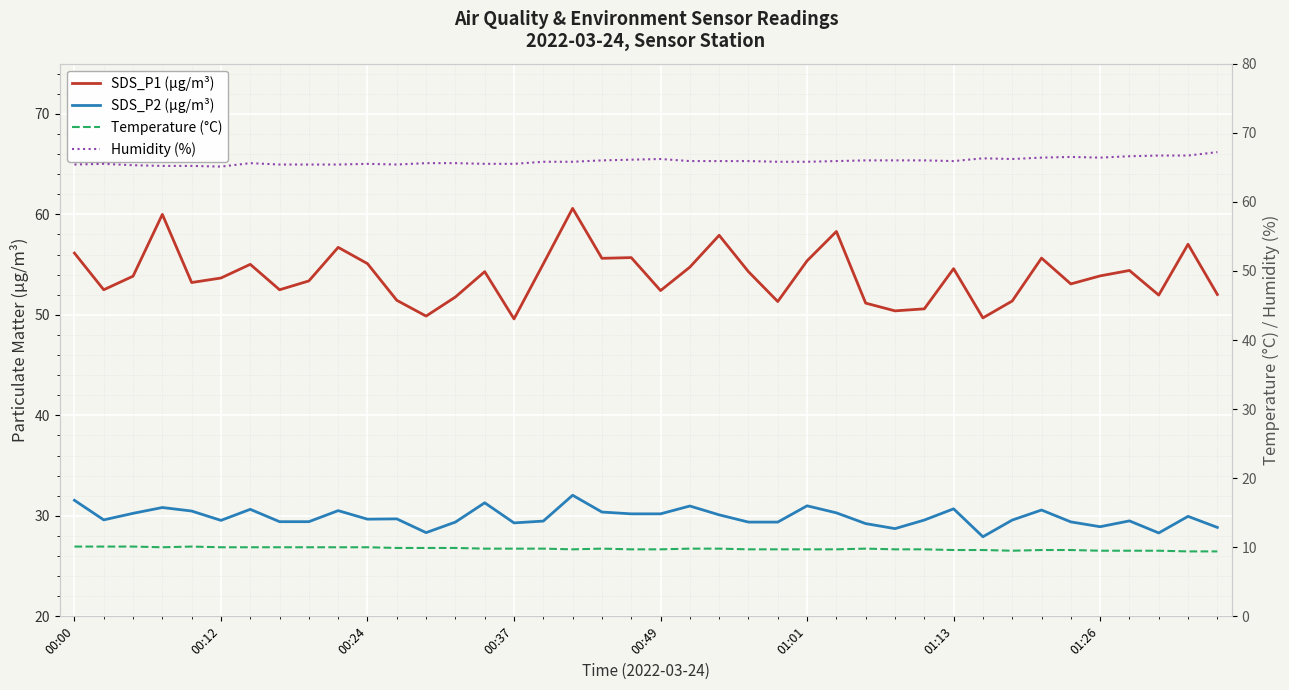

List the series in order of their peak value, highest first.

Humidity (%), SDS_P1 (µg/m³), SDS_P2 (µg/m³), Temperature (°C)